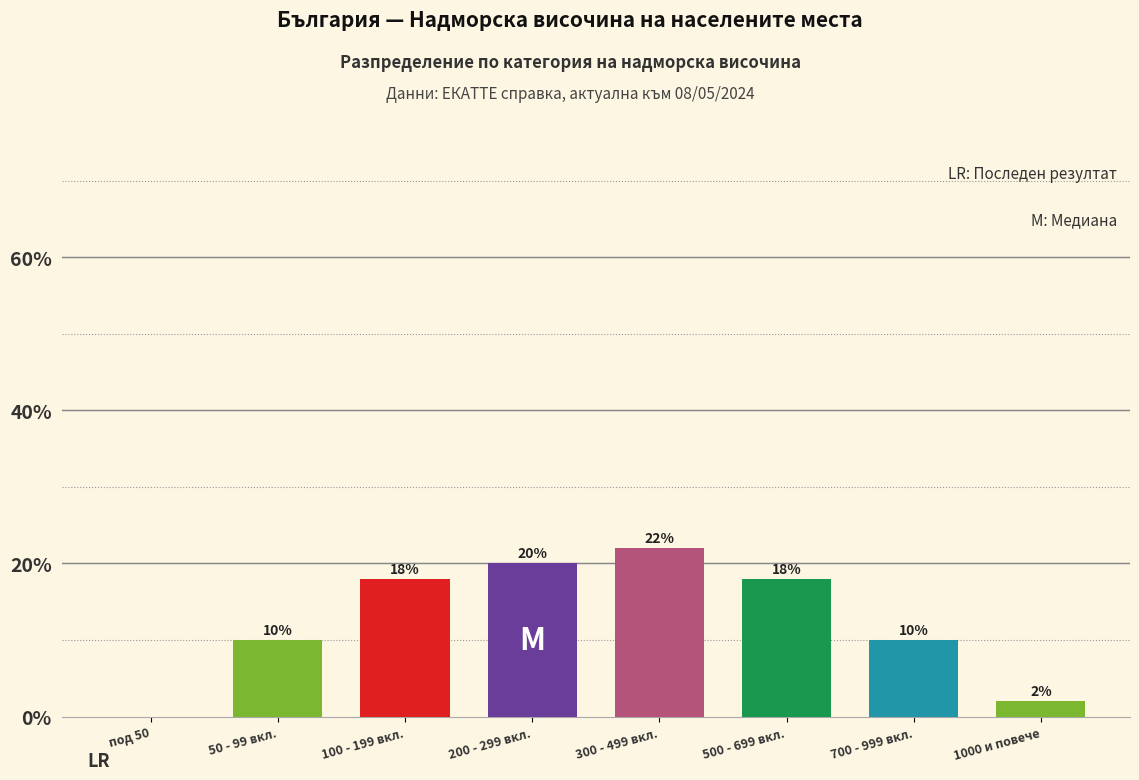

Reading right to left, extract all data points from this chart.

1000 и повече=2	700 - 999 вкл.=10	500 - 699 вкл.=18	300 - 499 вкл.=22	200 - 299 вкл.=20	100 - 199 вкл.=18	50 - 99 вкл.=10	под 50=0